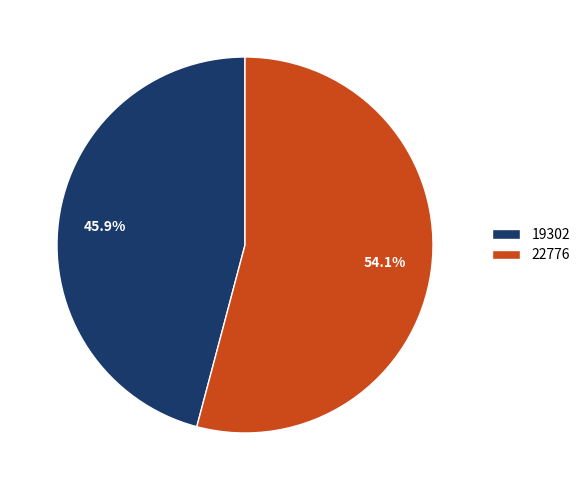

Is it true that 19302 is 46% of the pie?

True